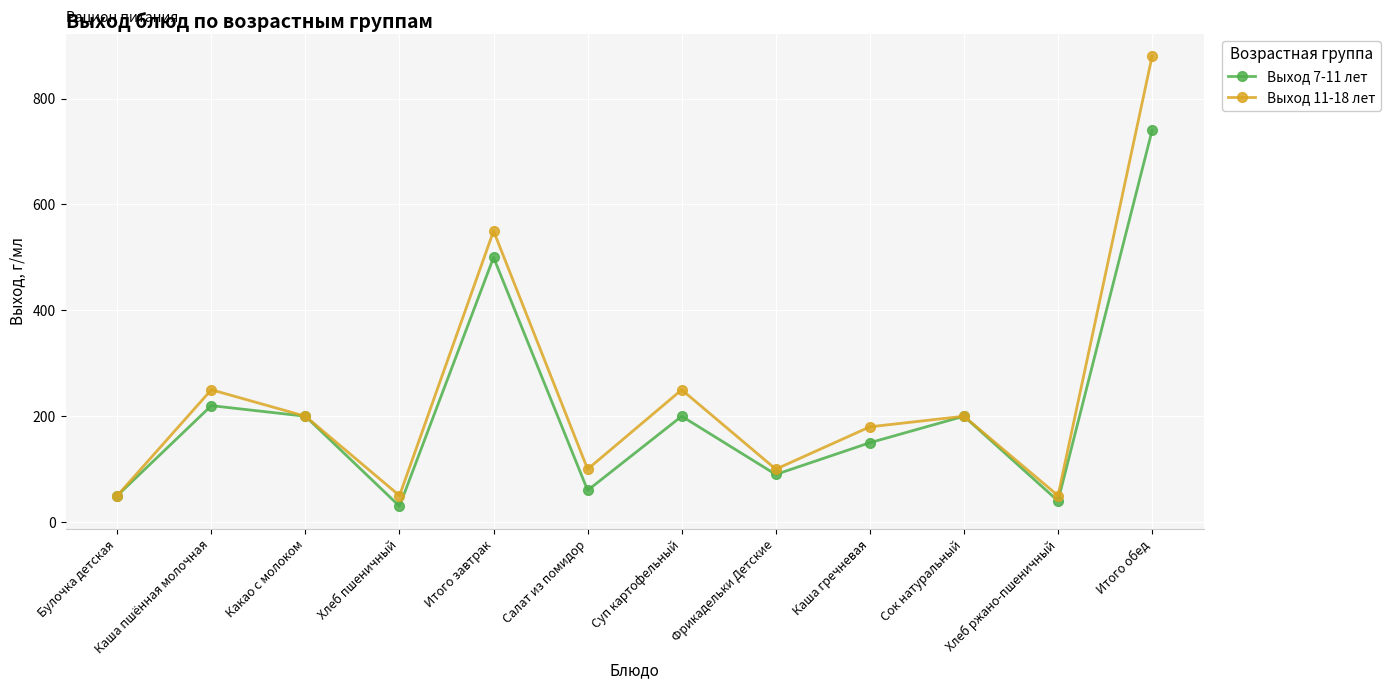

Reading right to left, list all the values displayed in this chart.

Выход 7-11 лет: Итого обед=740	Хлеб ржано-пшеничный=40	Сок натуральный=200	Каша гречневая=150	Фрикадельки Детские=90	Суп картофельный=200	Салат из помидор=60	Итого завтрак=500	Хлеб пшеничный=30	Какао с молоком=200	Каша пшённая молочная=220	Булочка детская=50
Выход 11-18 лет: Итого обед=880	Хлеб ржано-пшеничный=50	Сок натуральный=200	Каша гречневая=180	Фрикадельки Детские=100	Суп картофельный=250	Салат из помидор=100	Итого завтрак=550	Хлеб пшеничный=50	Какао с молоком=200	Каша пшённая молочная=250	Булочка детская=50